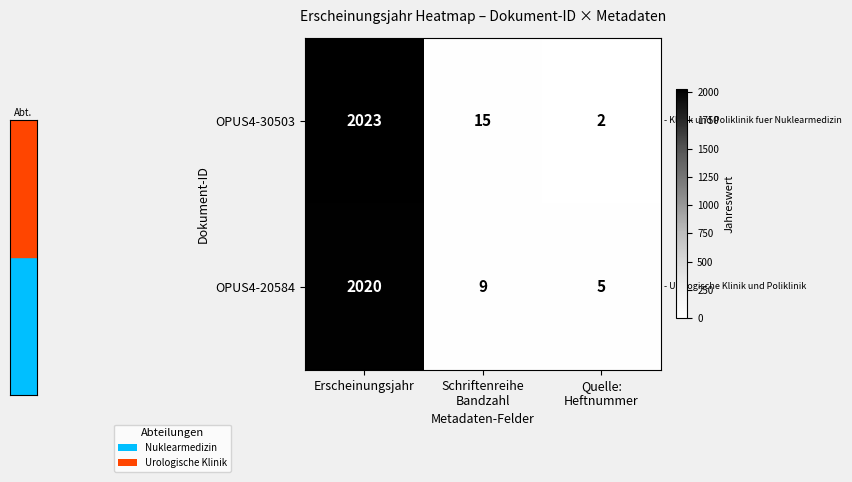

How many series are shown in this chart?

2